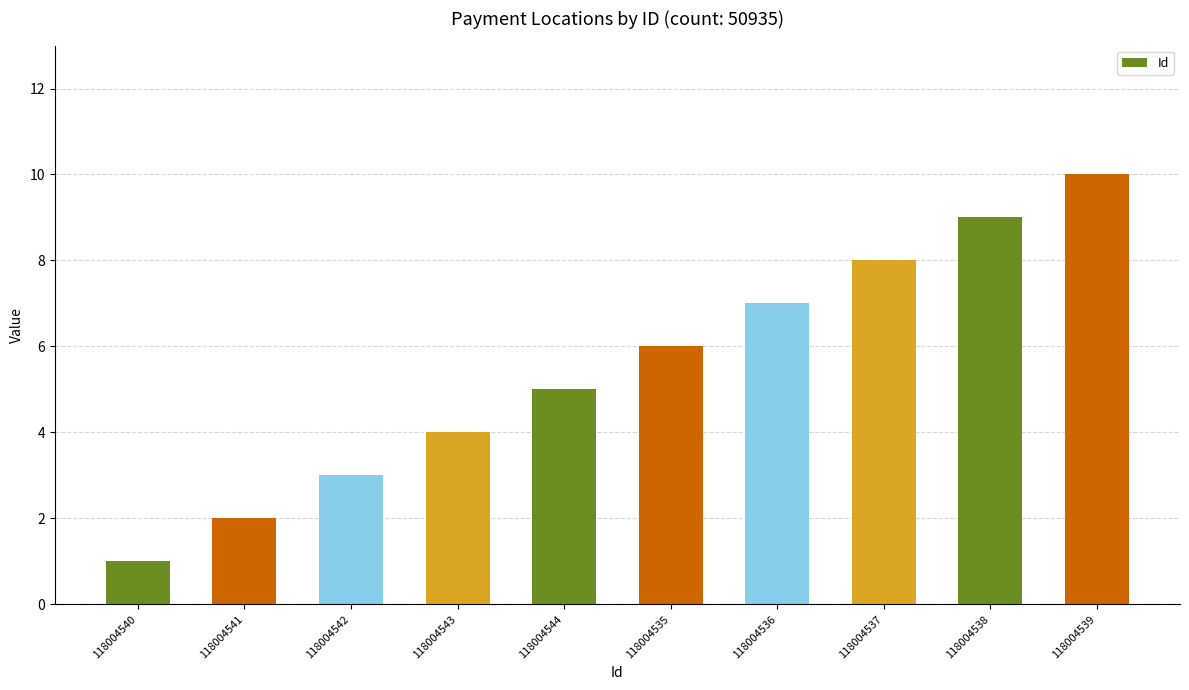

Reading right to left, transcribe all the data shown in this chart.

10	9	8	7	6	5	4	3	2	1